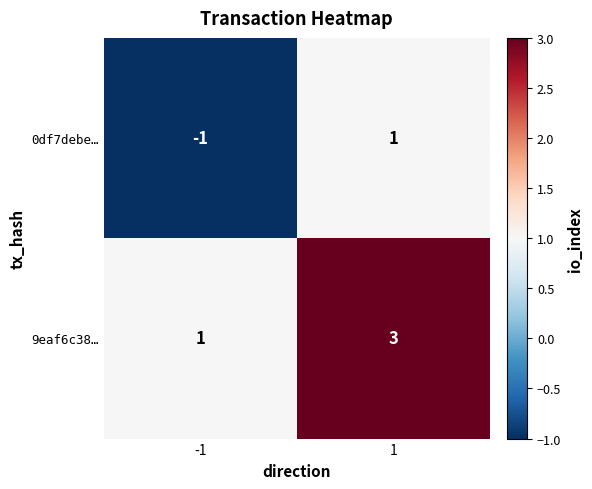

How many distinct data groups are displayed?

2